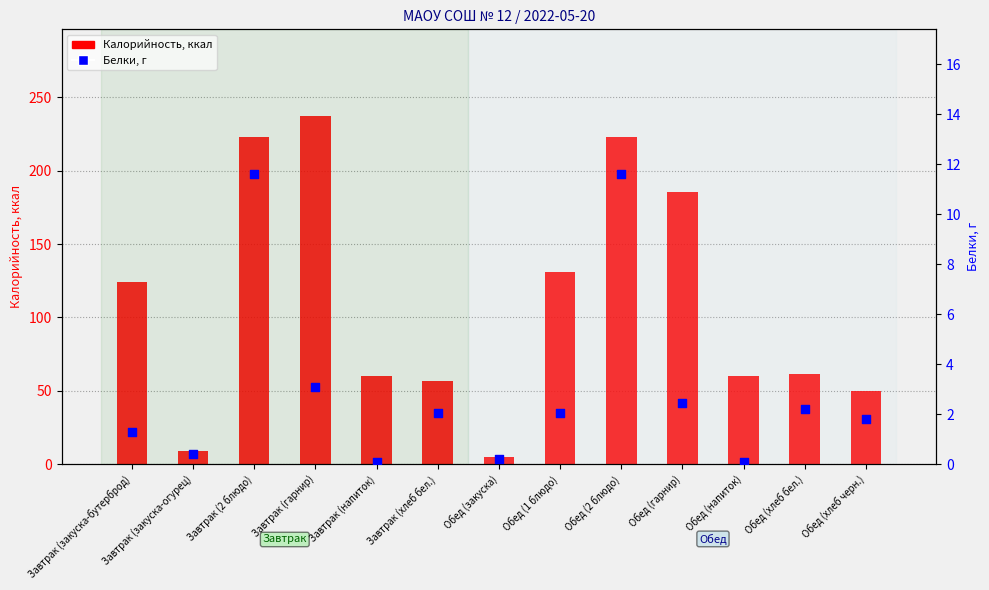

Which series has the widest spread of Y values?

Калорийность